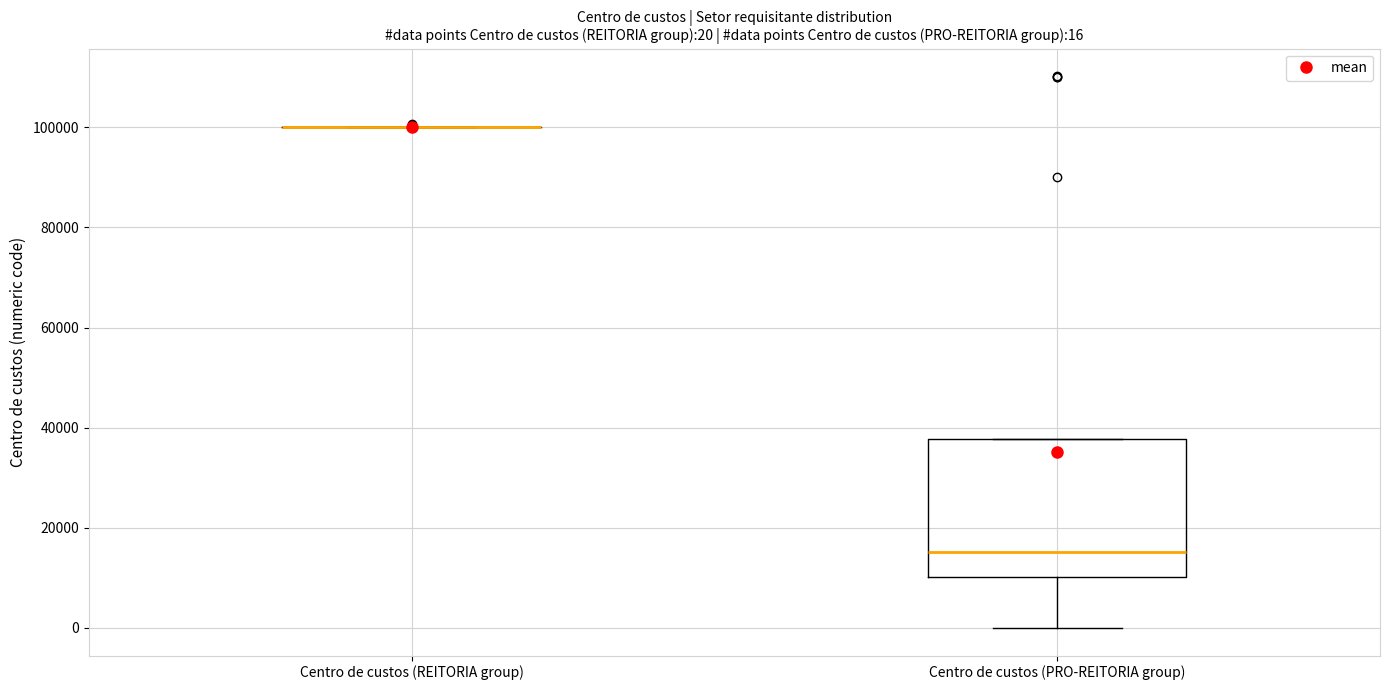

Comparing the boxes themselves (not the whiskers), which one is the tallest?

Centro de custos (PRO-REITORIA group)